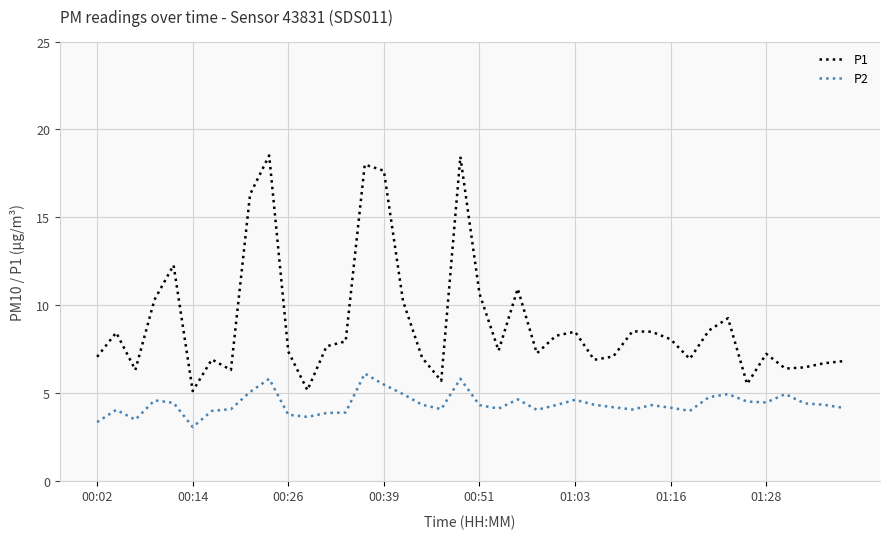

Does the chart display data point markers on the line(s)?

No